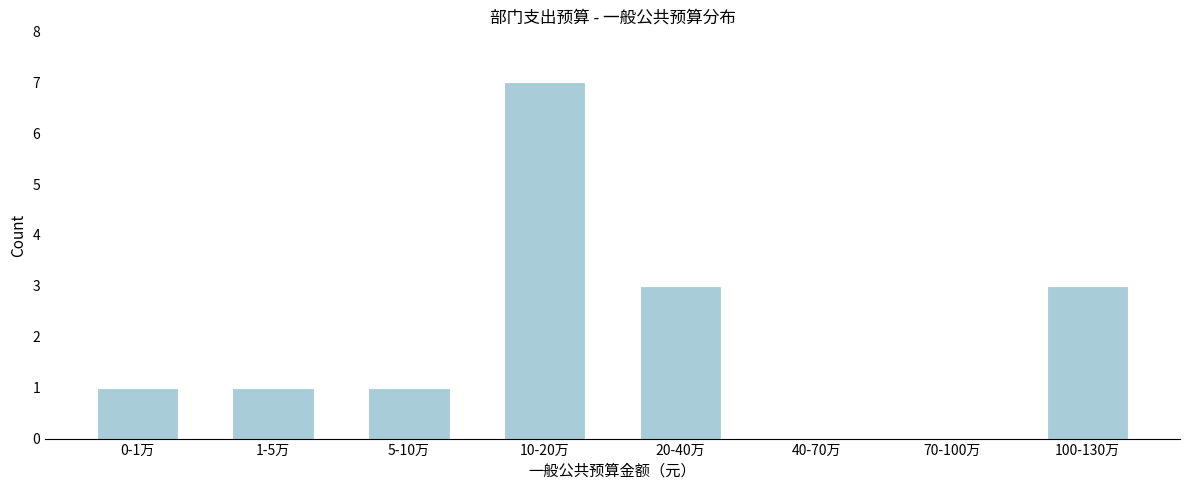

Reading right to left, extract all data points from this chart.

100-130万=3	70-100万=0	40-70万=0	20-40万=3	10-20万=7	5-10万=1	1-5万=1	0-1万=1